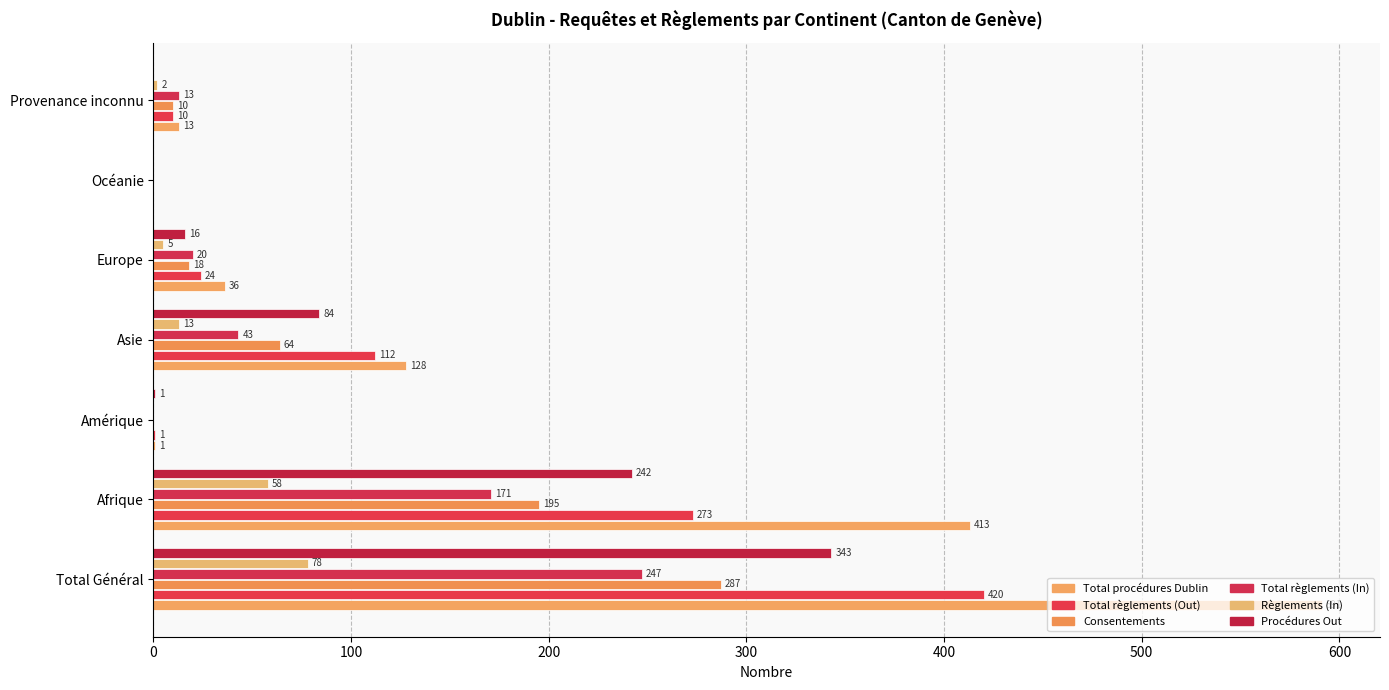

What is the difference between the second highest and second lowest values in the Procédures Out series?

242